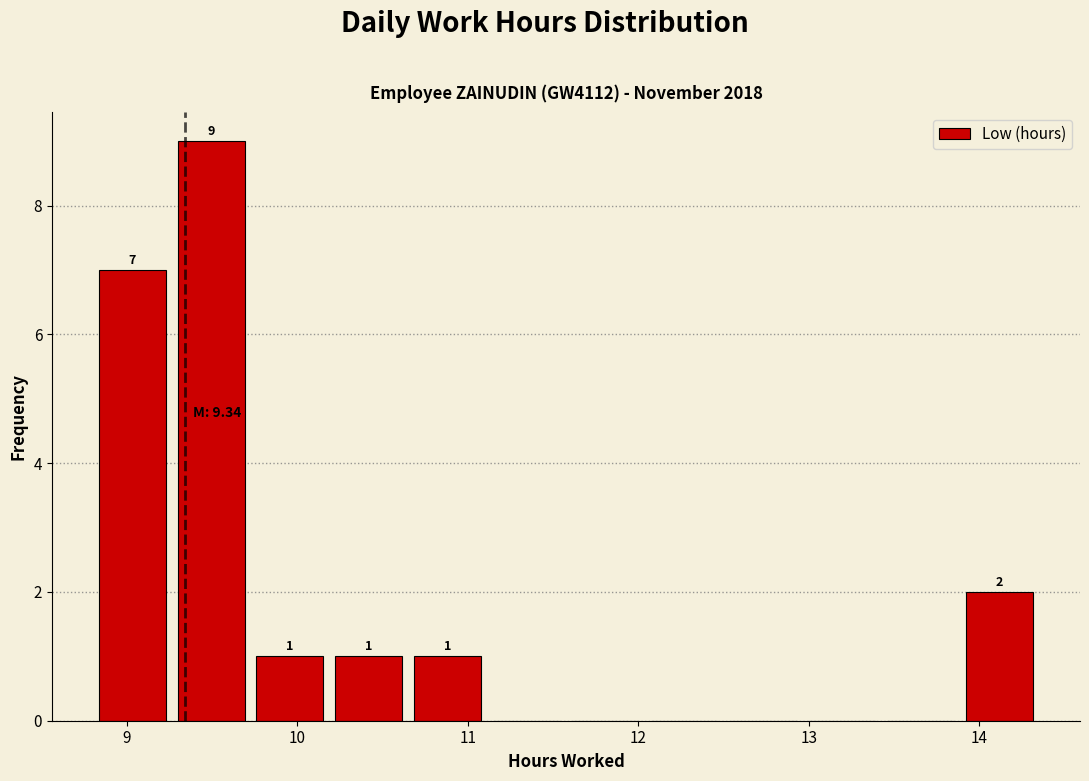

Which range on the x-axis has the tallest bar?

9.3 to 9.7